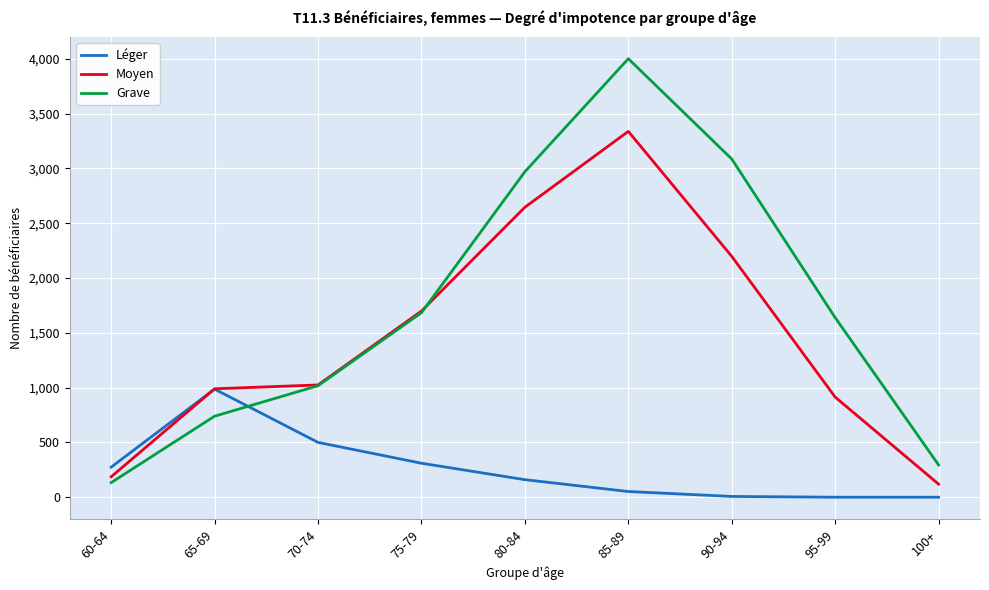

Is it true that Grave equals 504 at 70-74?

False